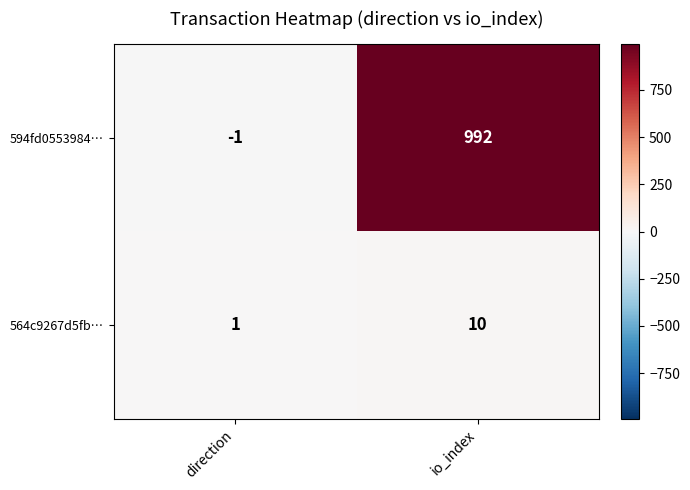

What is the average value of the 564c9267d5fb… series?

6